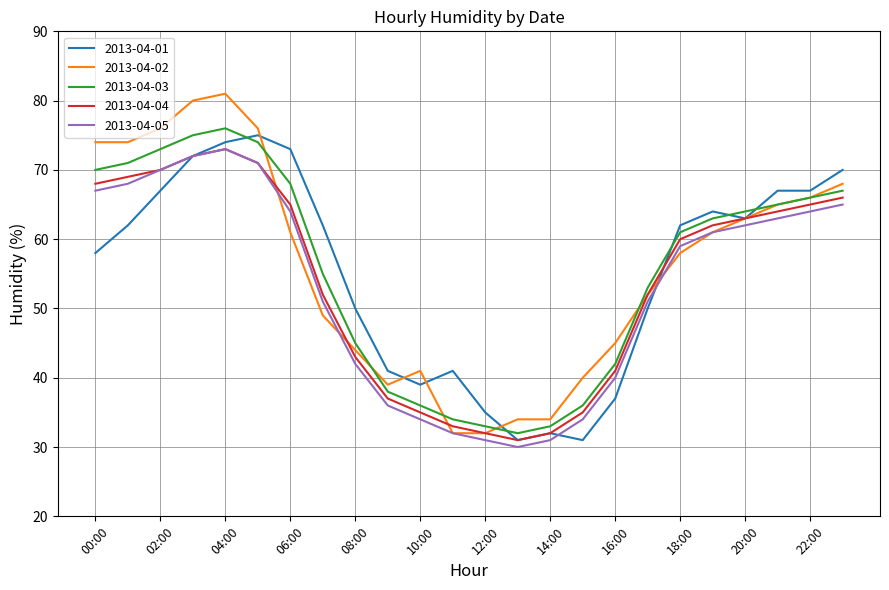

True or false: 2013-04-04 and 2013-04-03 cross at least once.

False